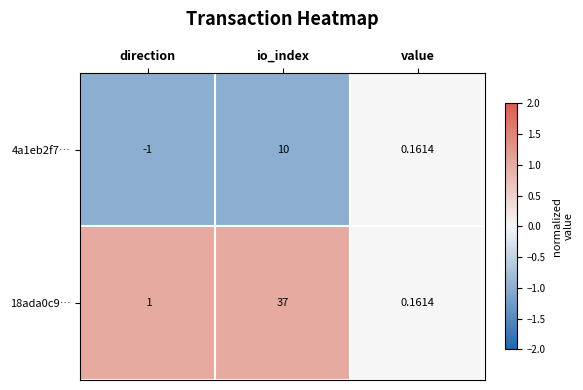

At which category is the sum across all series the highest?

io_index